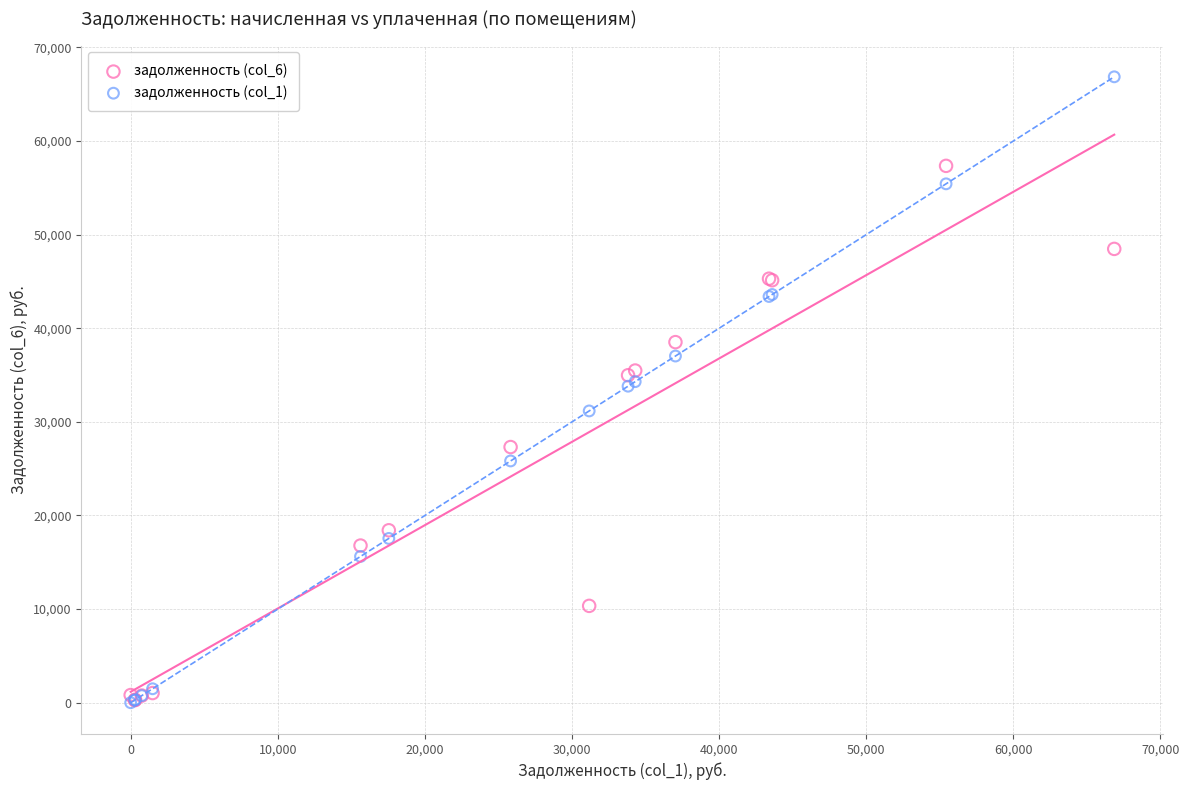

Which series contains the highest Y value?

задолженность (col_1)